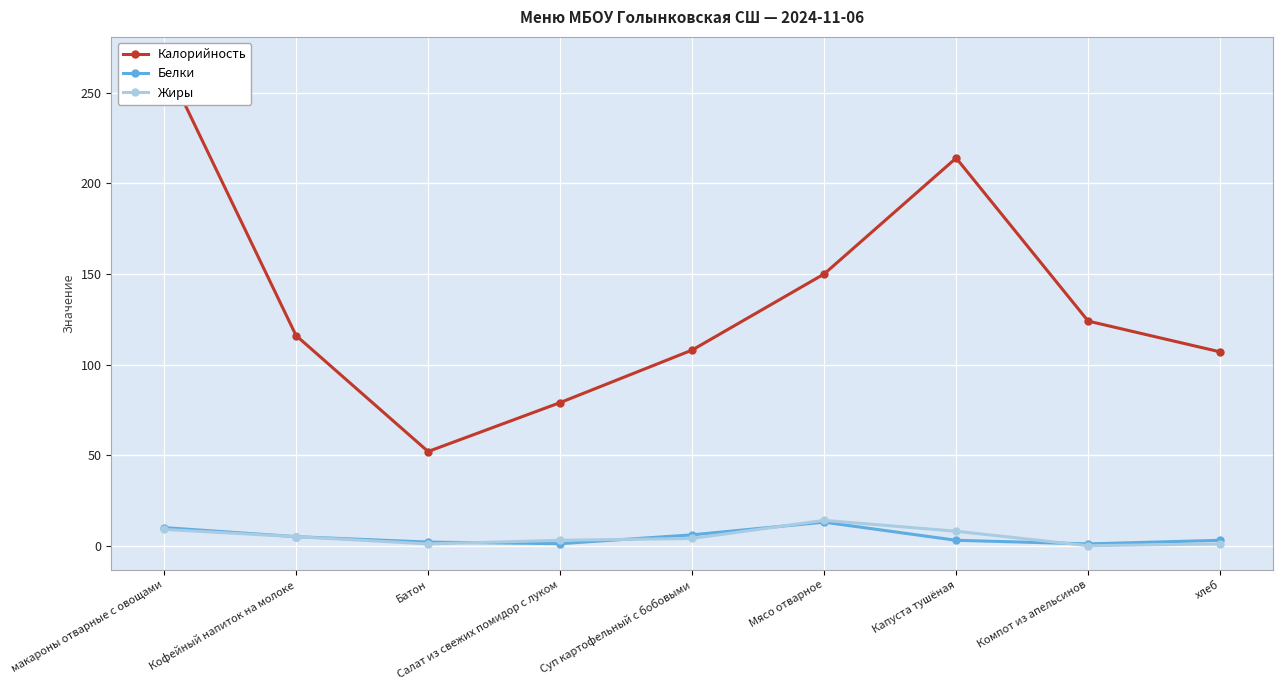

How many lines are shown in the chart?

3